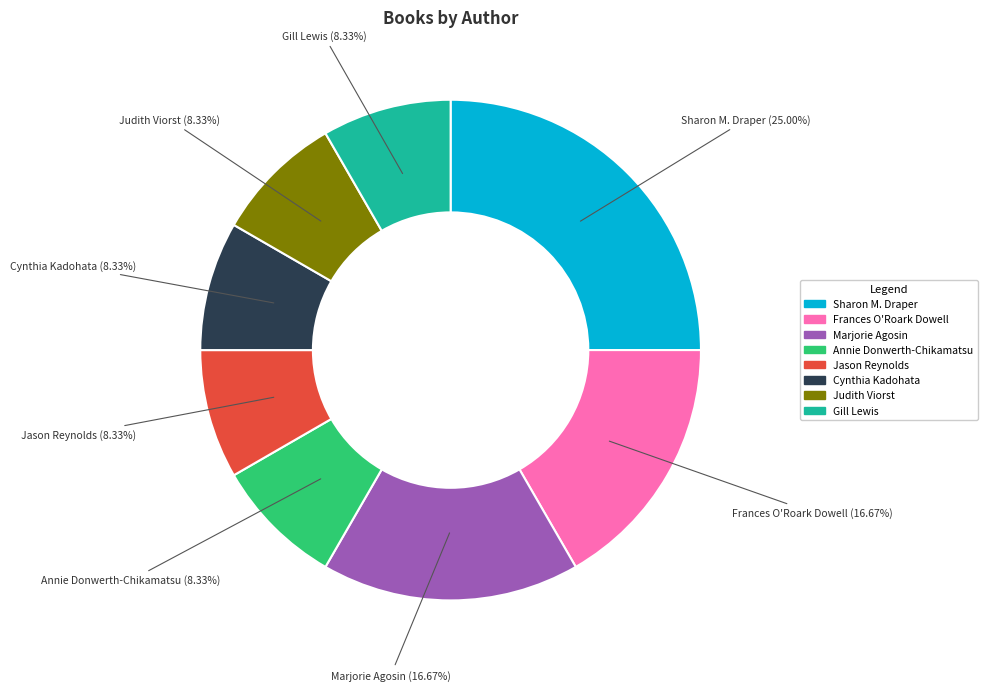

Does any single category account for the majority?

No